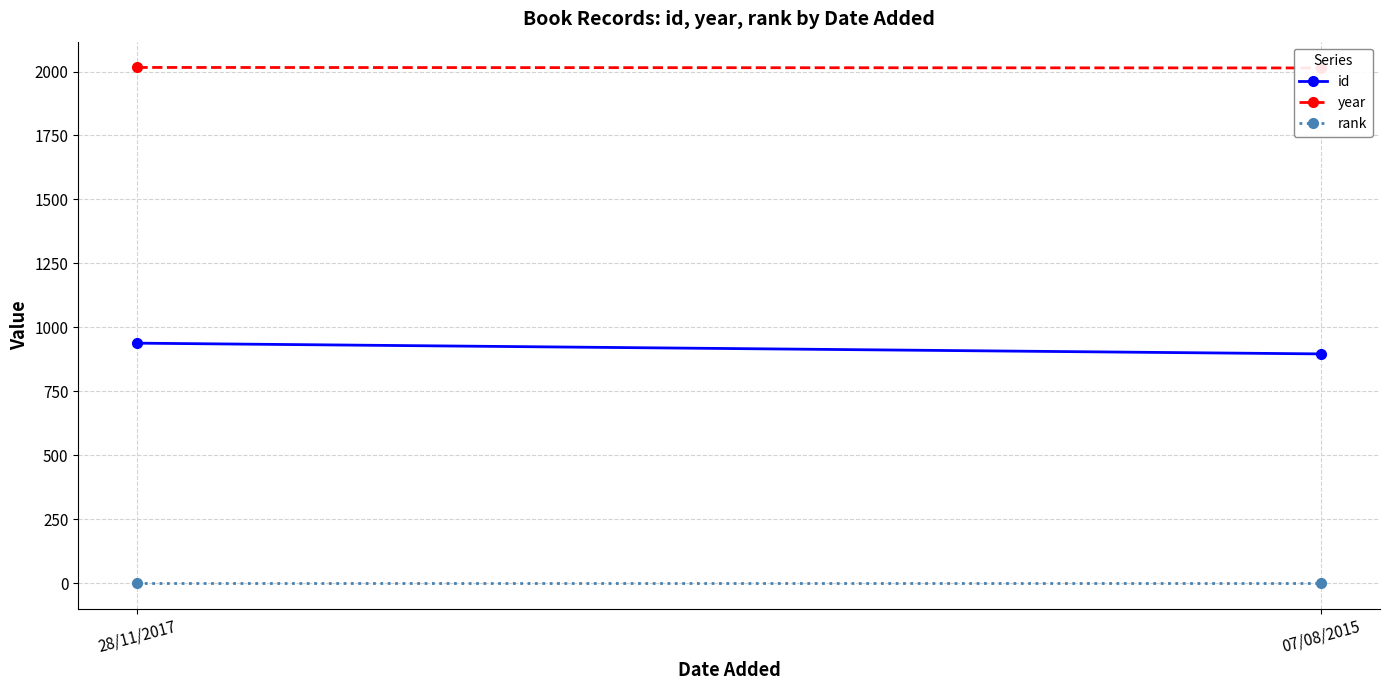

Where is id nearest to the value 917?

28/11/2017